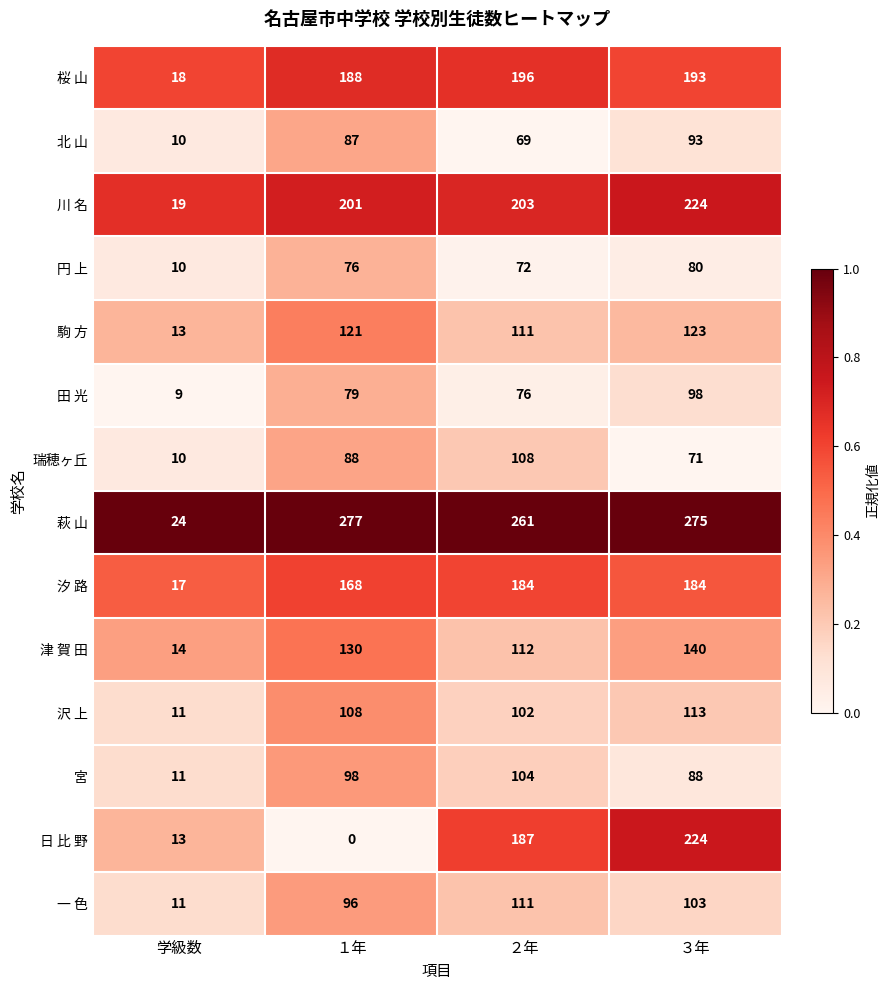

At how many categories does at least one series exceed 122?

3